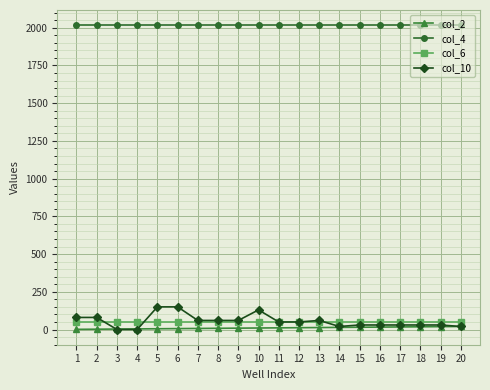

Is the value of col_2 at 9 greater than the value of col_10 at 5?

No